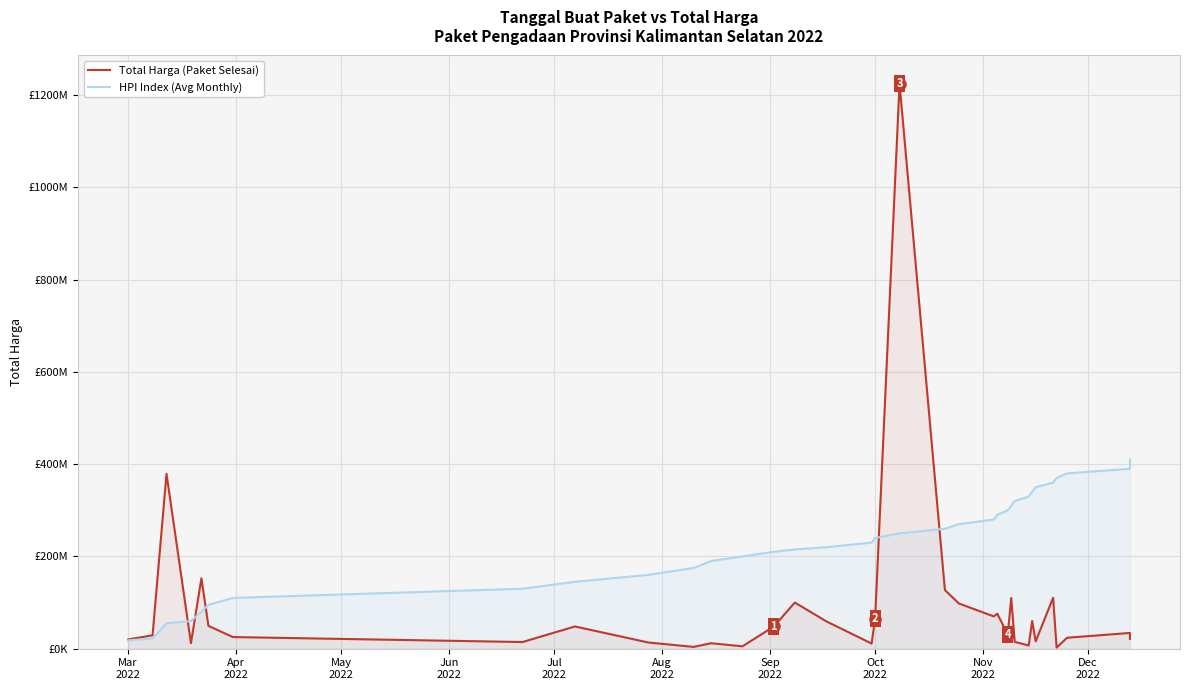

Reading right to left, what are all the values shown in this chart?

Total Harga (Paket Selesai): 21231000	27720000	34132505	23680800	2395750	110389990	15787200	59935000	6936000	14750000	110000000	30800000	75920000	70000000	98000000	127000000	1224682000	65000000	11100000	59375000	100000000	48140000	5093000	11800000	3825000	13442000	48140000	14400000	25200000	49478000	152477000	12000000	379075000	29000000	19950000
HPI Index (Avg Monthly): 410000000	400000000	390000000	380000000	370000000	360000000	350000000	340000000	330000000	320000000	310000000	300000000	290000000	280000000	270000000	260000000	250000000	240000000	230000000	220000000	215000000	210000000	200000000	190000000	175000000	160000000	145000000	130000000	110000000	95000000	80000000	60000000	55000000	22000000	18000000